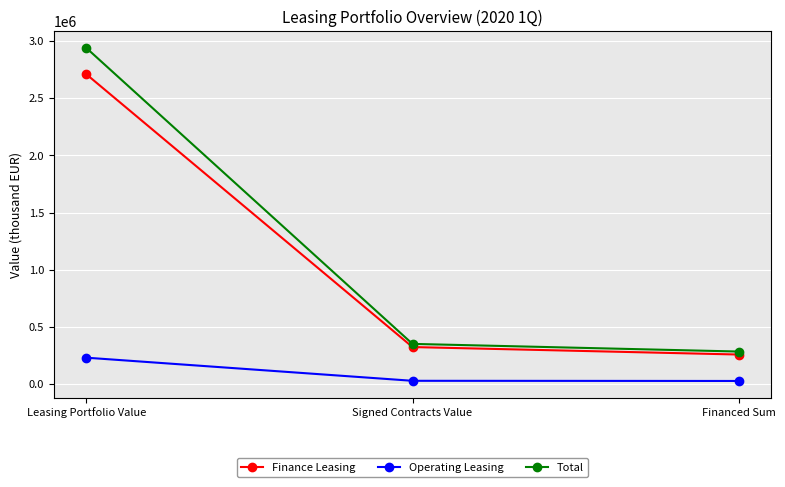

Does the chart have visible grid lines?

Yes